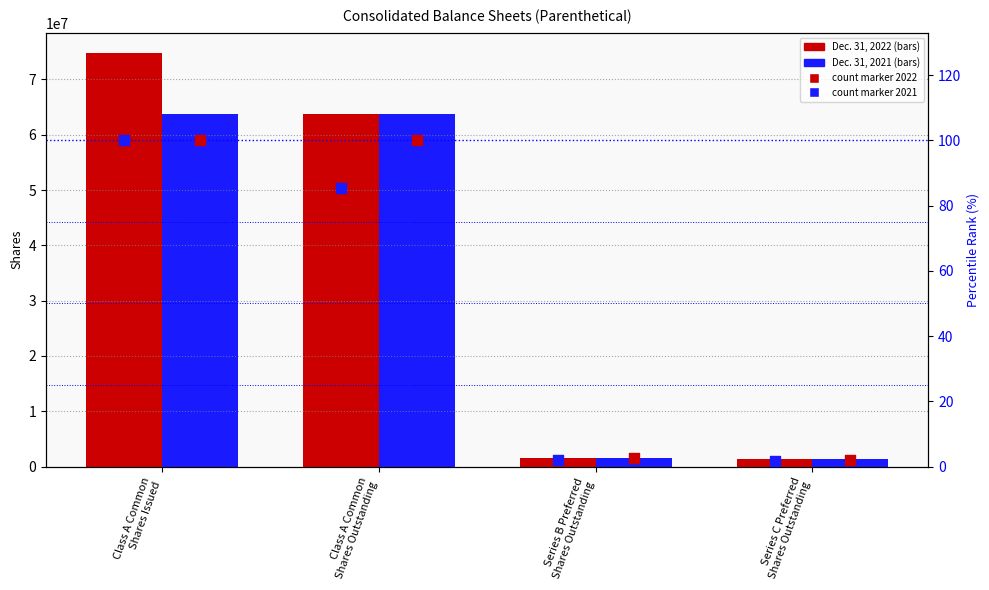

Which series has the widest spread of Y values?

Dec. 31, 2022